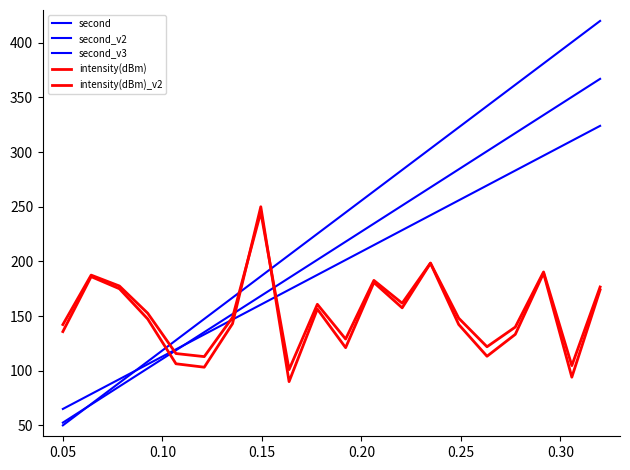

How many lines are shown in the chart?

5